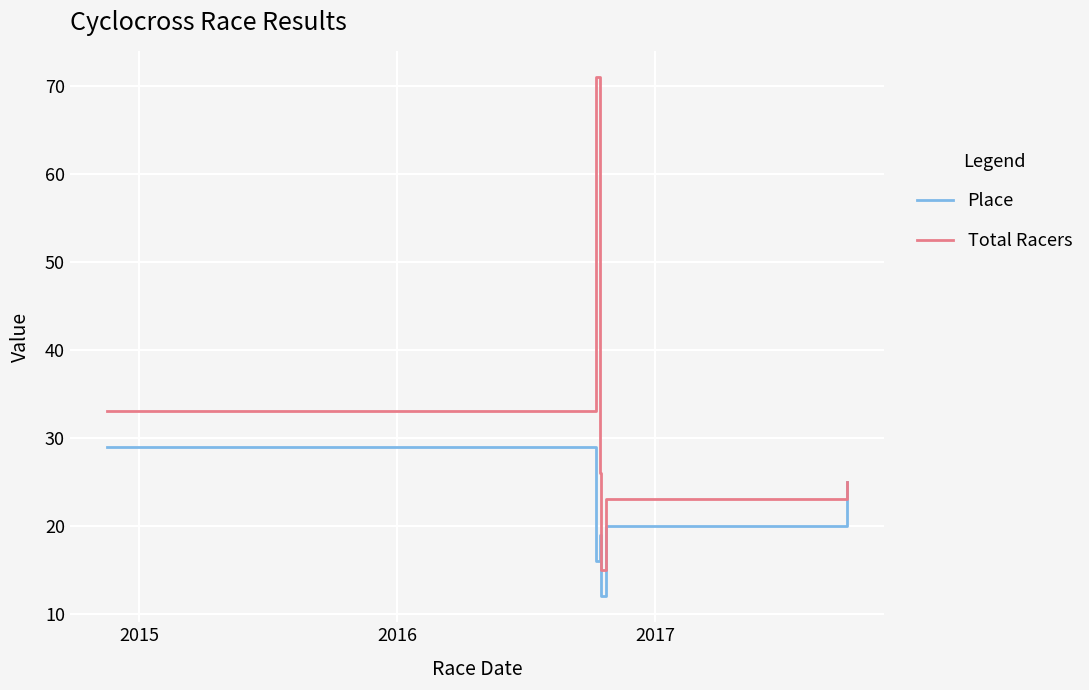

Which series has the widest spread of values?

Total Racers